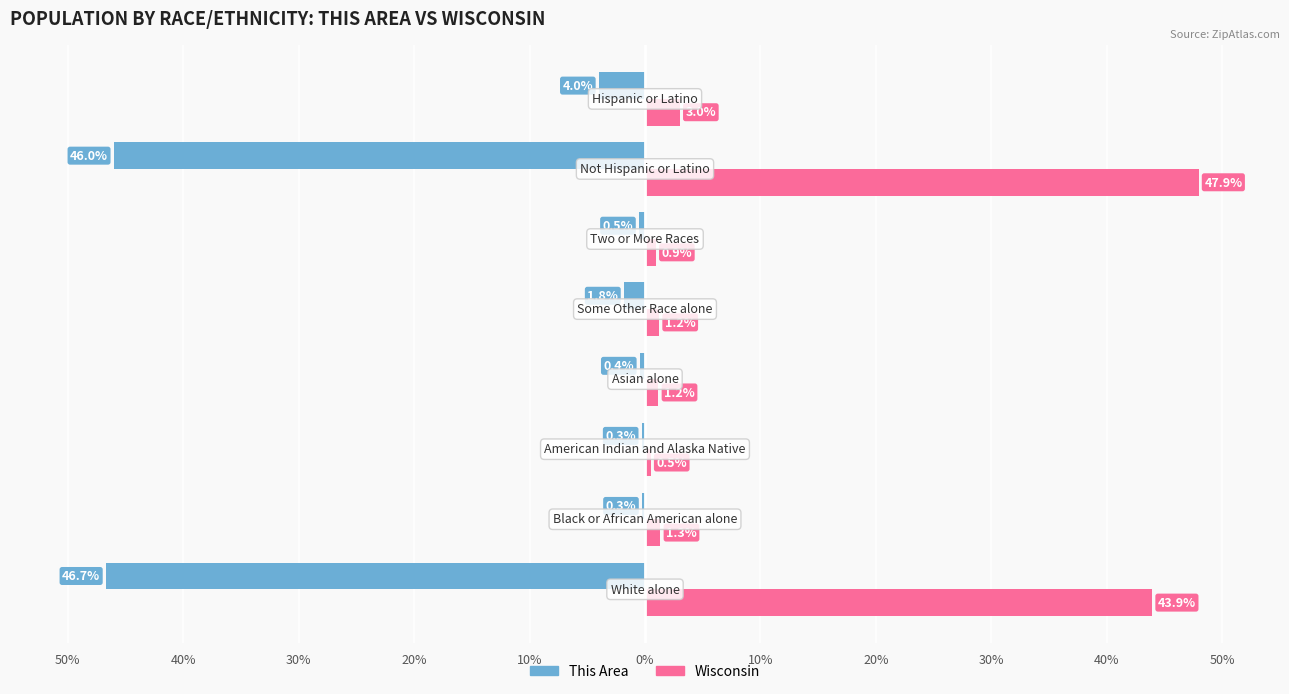

What is the average value of the Wisconsin series?

12.5